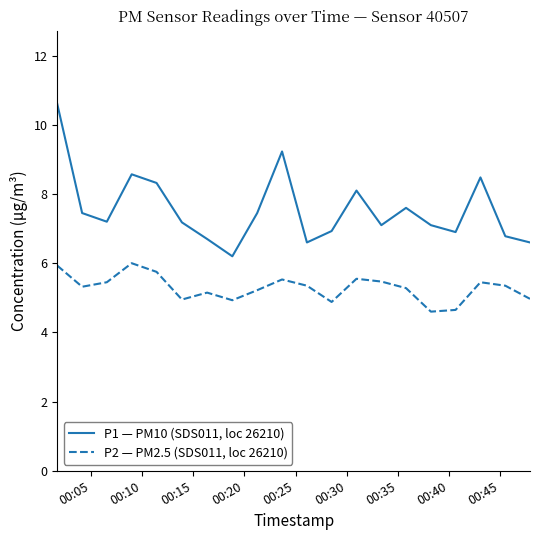

Which series has the widest spread of values?

P1 — PM10 (SDS011, loc 26210)